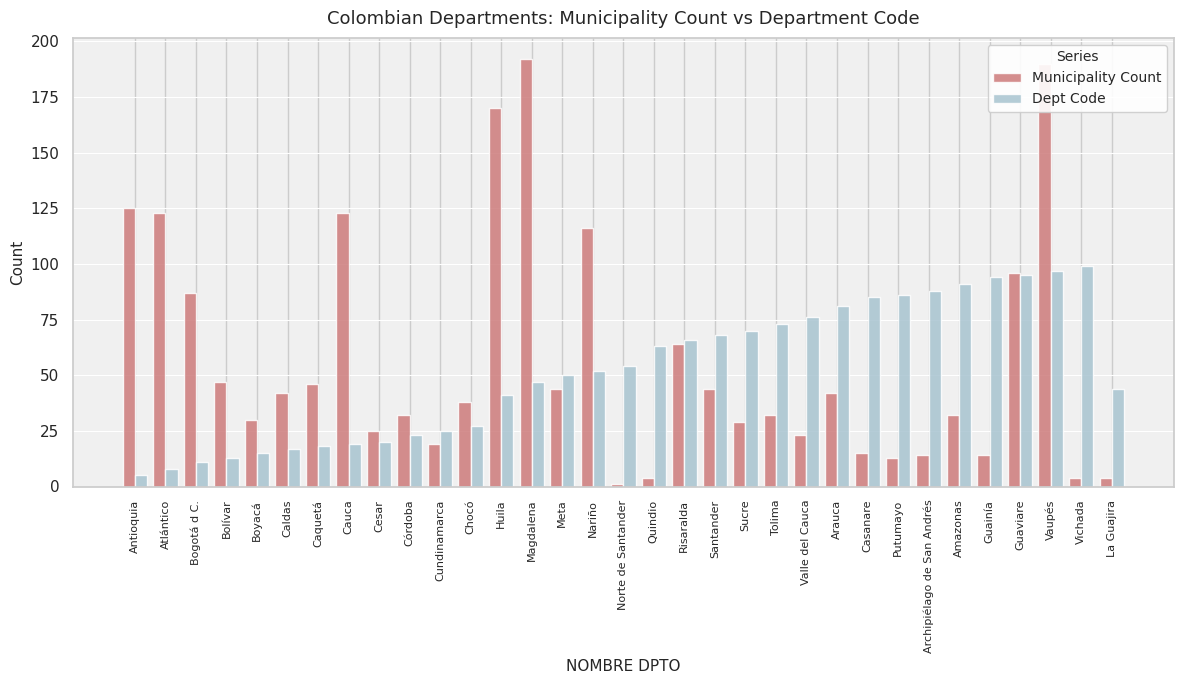

How many groups of bars are there?

33